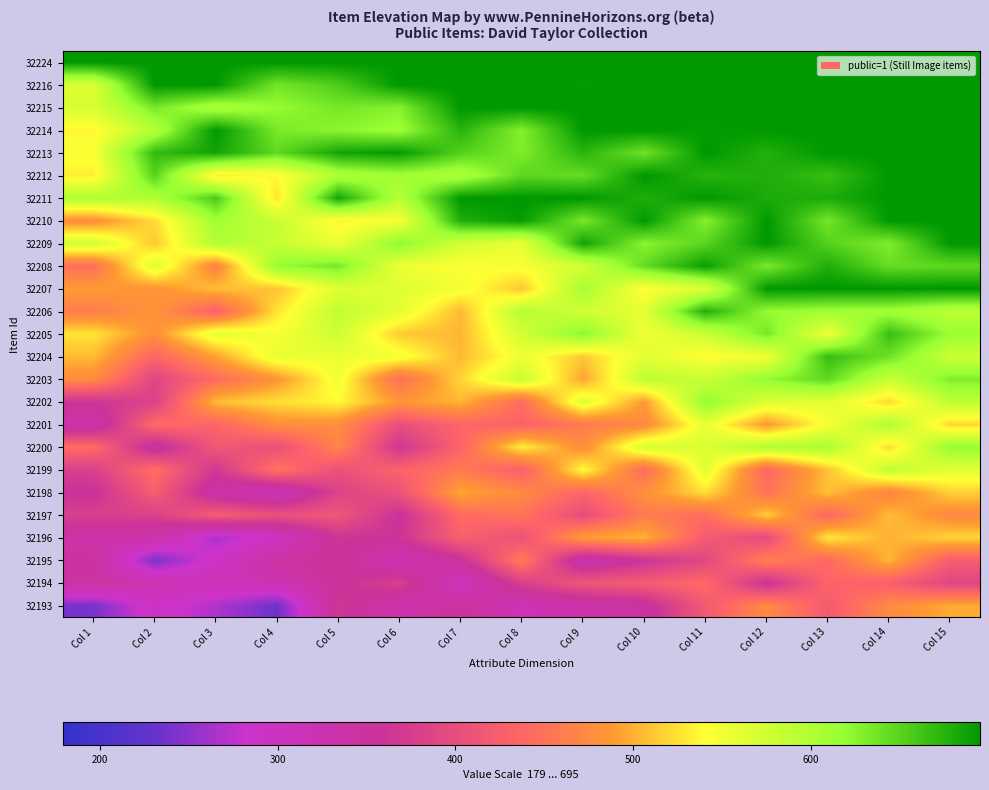

What is the minimum value shown in the chart?

234.4